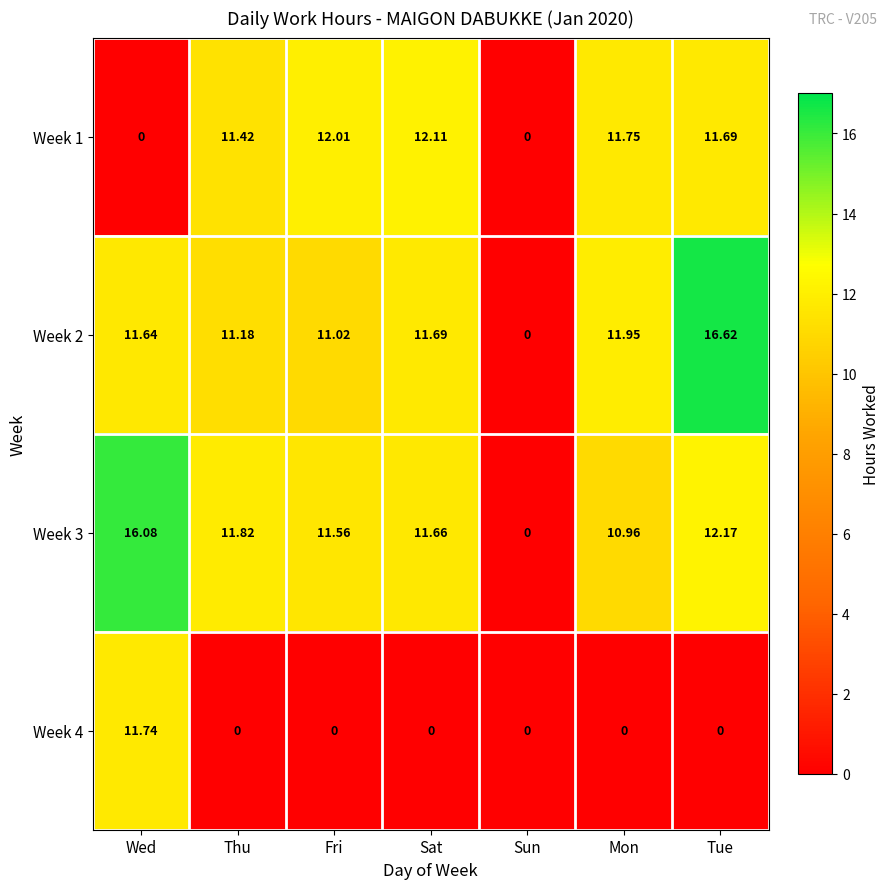

Where does the Week 3 series first go above 11?

Wed